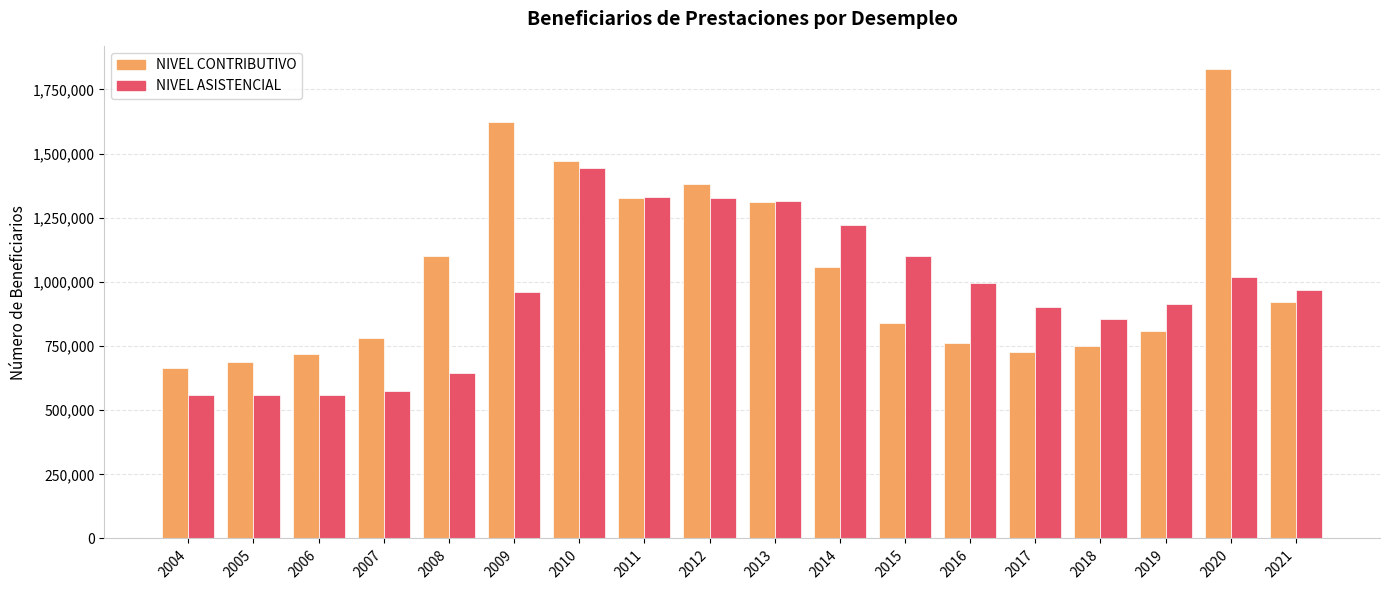

Rank the series by their average value, from highest to lowest.

NIVEL CONTRIBUTIVO, NIVEL ASISTENCIAL